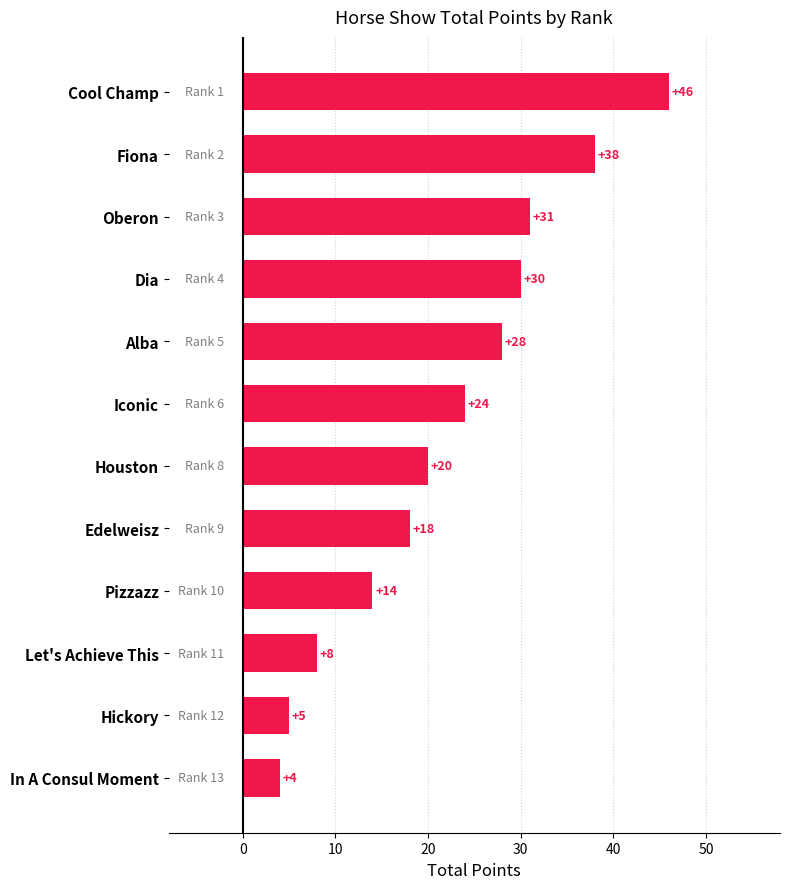

Rank the categories by value from lowest to highest.

In A Consul Moment, Hickory, Let's Achieve This, Pizzazz, Edelweisz, Houston, Iconic, Alba, Dia, Oberon, Fiona, Cool Champ